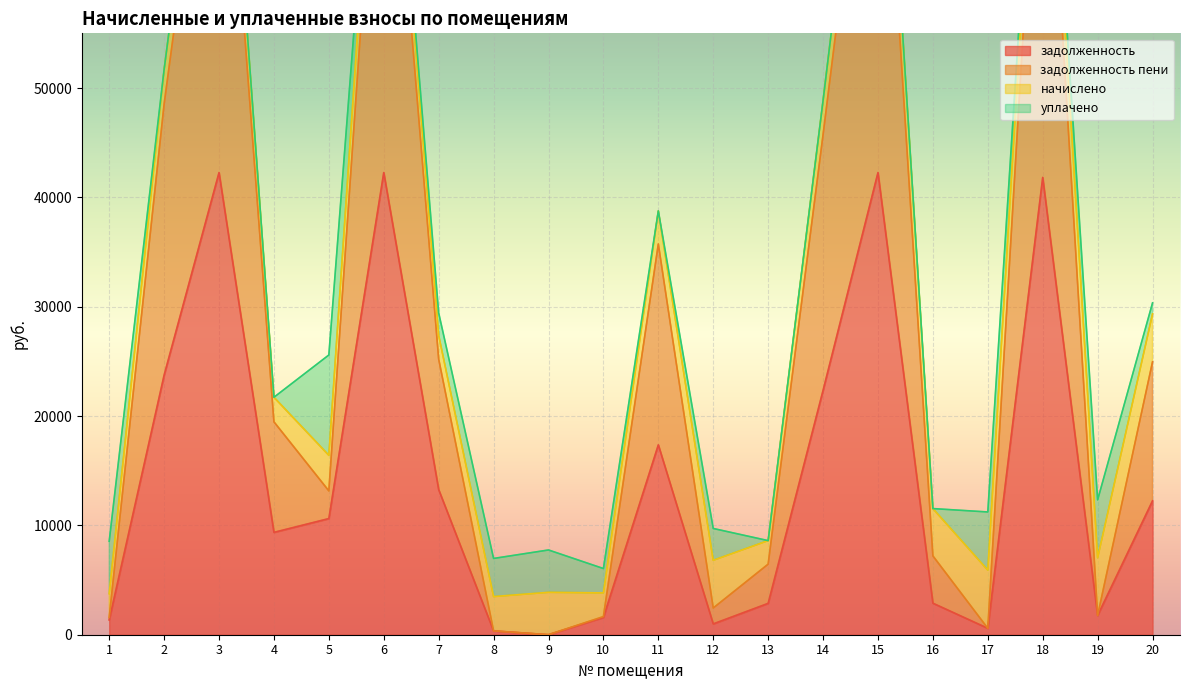

At which label does задолженность reach its minimum?

9